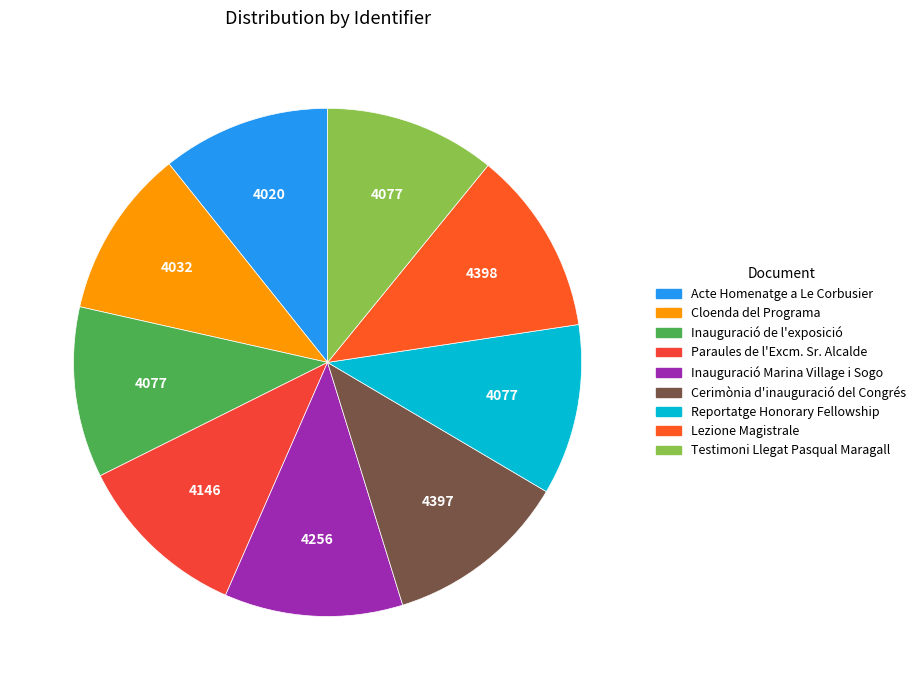

Count the number of slices in the pie.

9